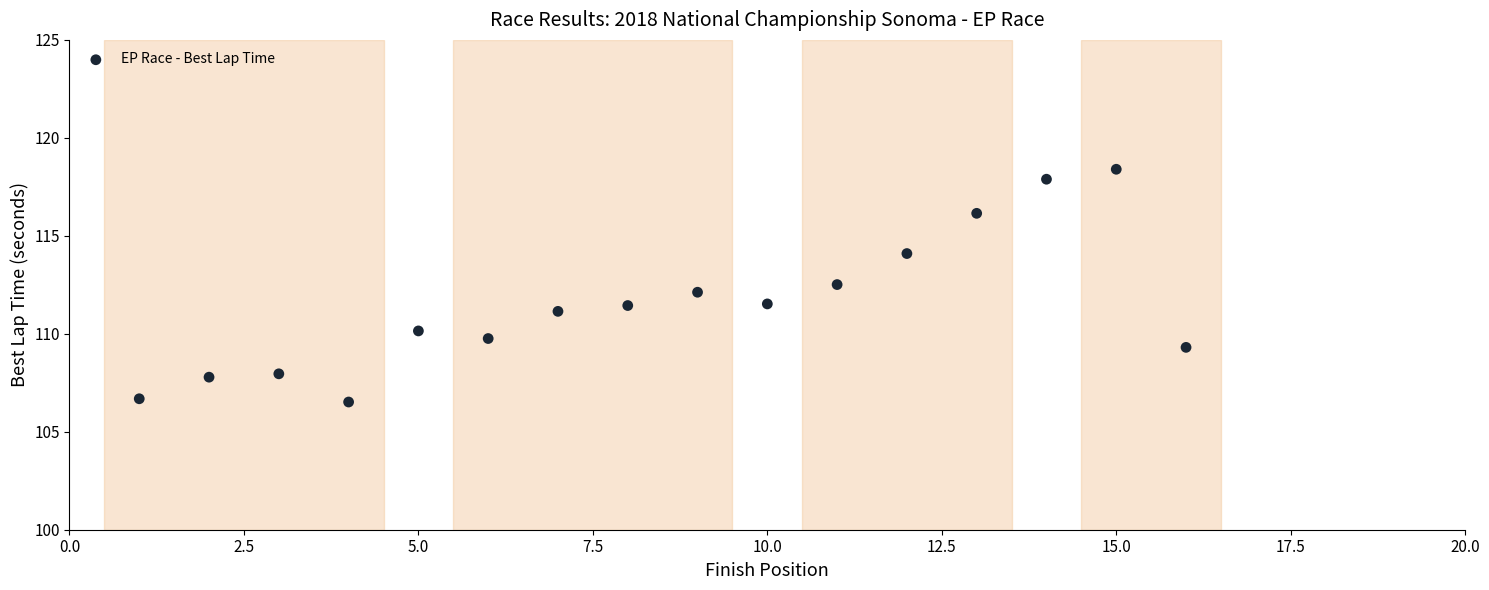

What is the range of Y values (max minus min)?

11.9